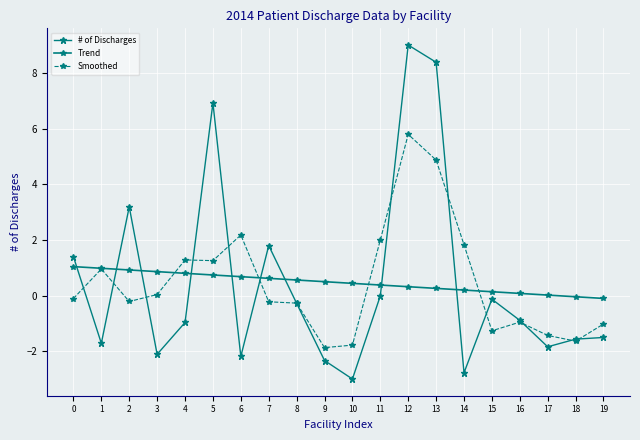

How many data points does each series have?

20